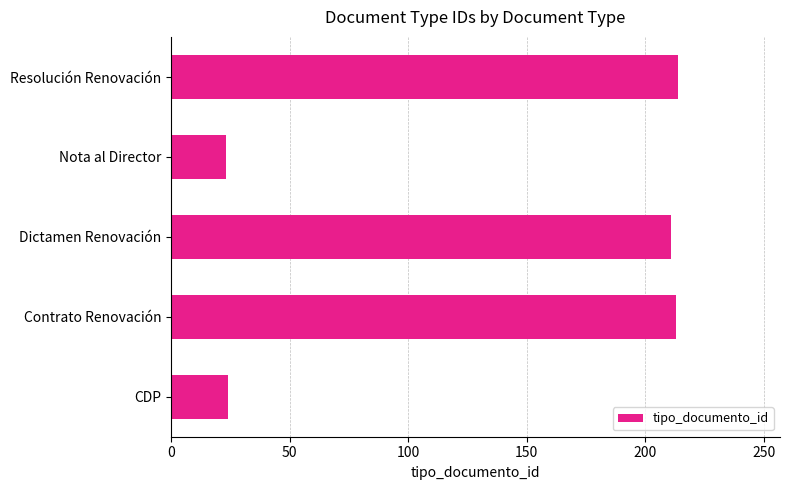

What is the minimum value shown in the chart?

23